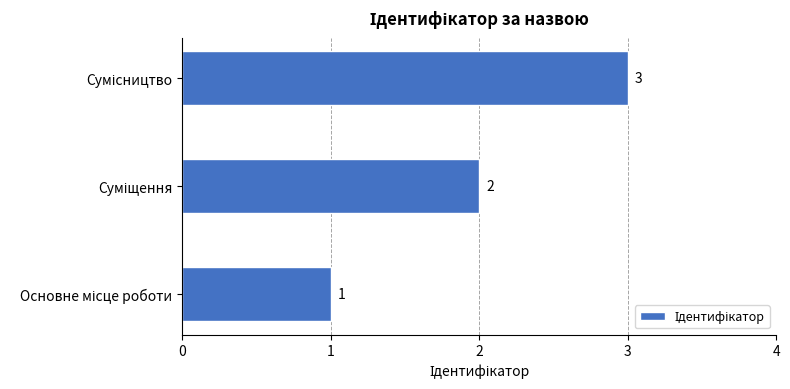

What is the maximum value shown in the chart?

3